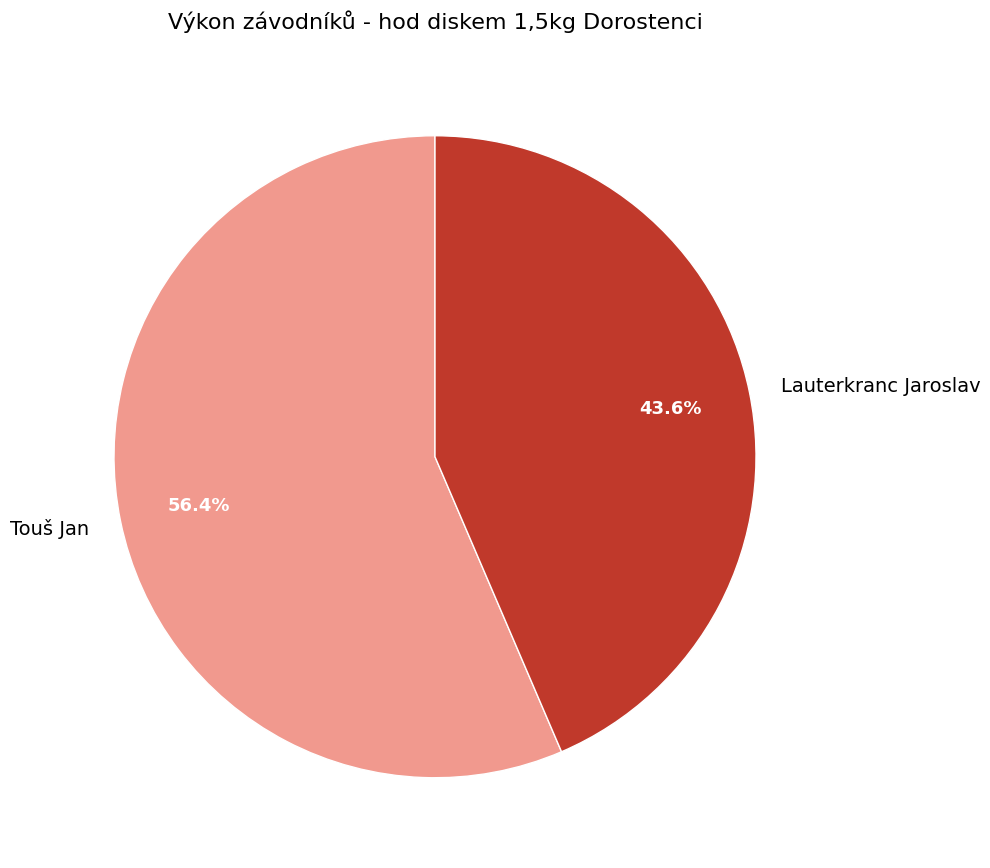

To the nearest percent, what is the difference between the Lauterkranc Jaroslav and Touš Jan slice percentages?

13%